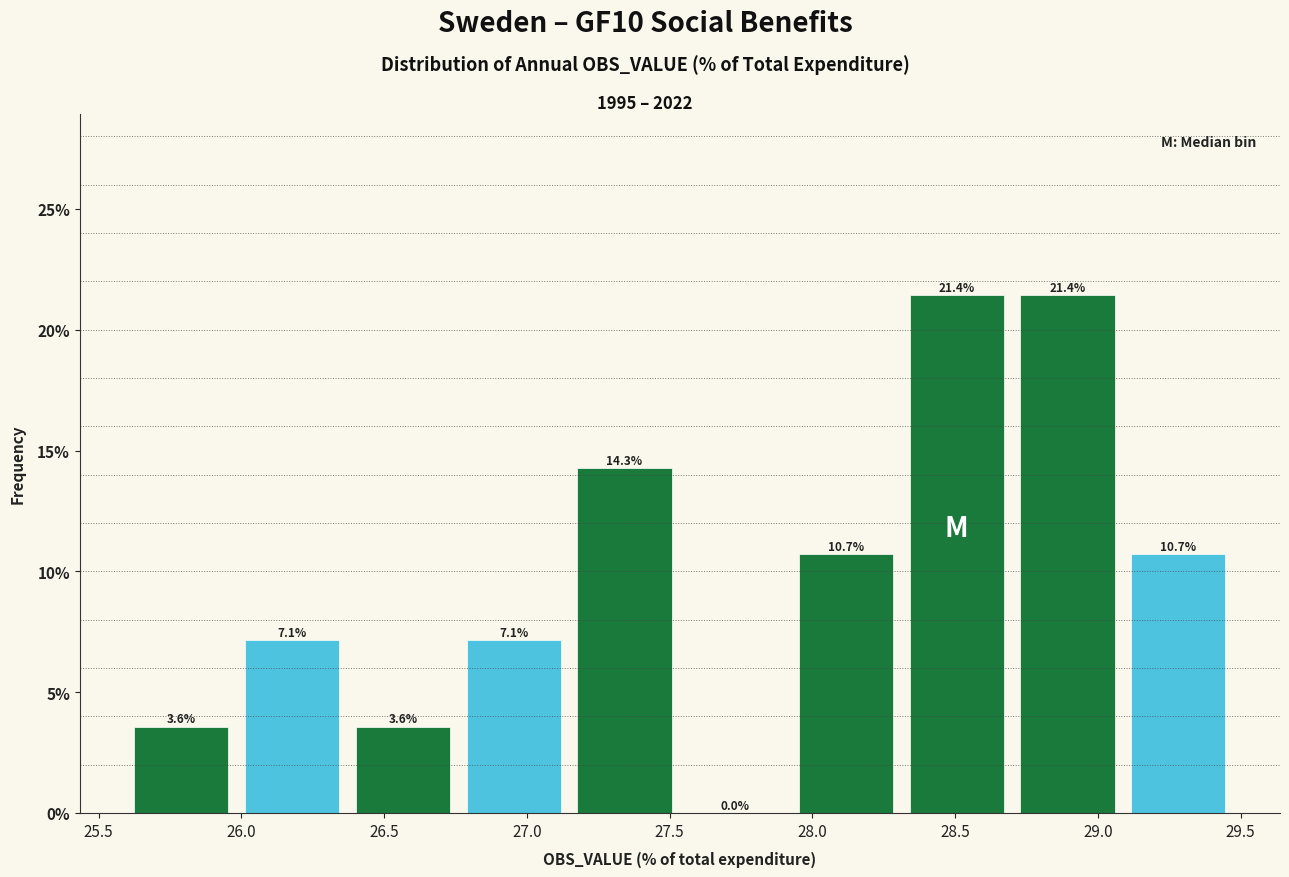

Reading left to right, list every bar in this chart as the range it spans on the x-axis followed by its height. The bar edges are not printed on the chart, so give them approximately, as read against the axis.

25.60 to 26.00: 3.6
26.00 to 26.35: 7.1
26.35 to 26.75: 3.6
26.75 to 27.15: 7.1
27.15 to 27.55: 14.3
27.55 to 27.90: 0.0
27.90 to 28.30: 10.7
28.30 to 28.70: 21.4
28.70 to 29.10: 21.4
29.10 to 29.50: 10.7